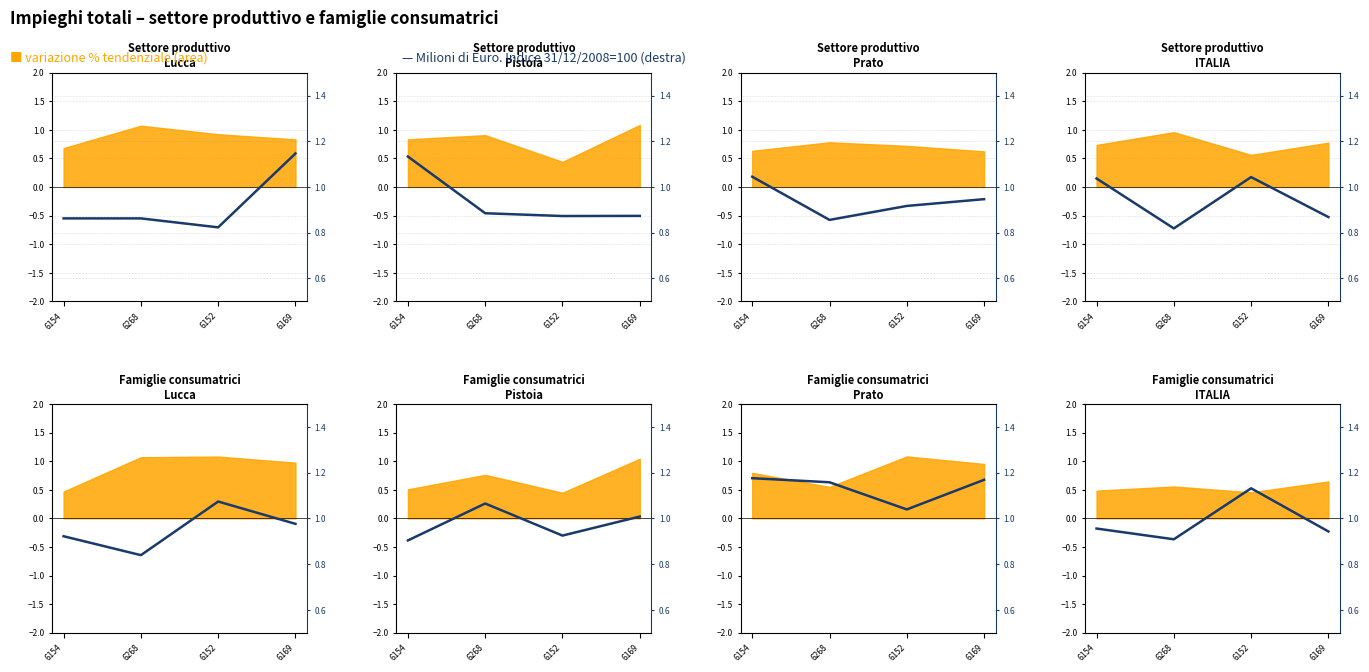

The chart shows a value of 0.9 at 6268. True or false?

True